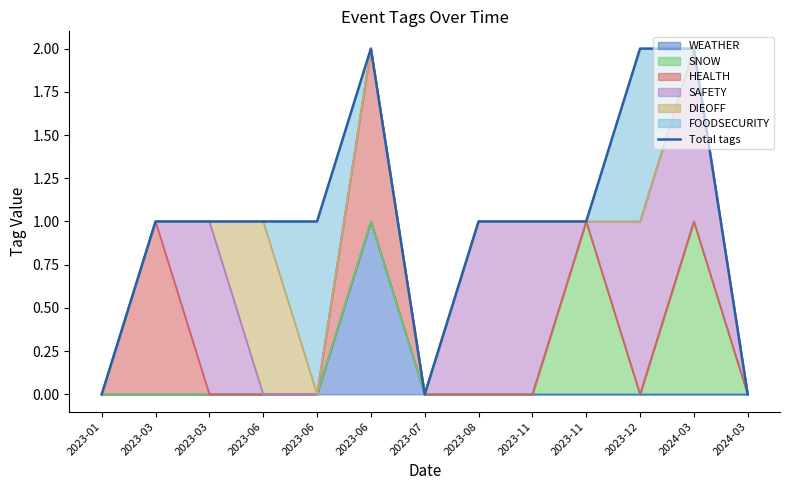

What is the sum of the values at 2023-06 and 2023-06?

3